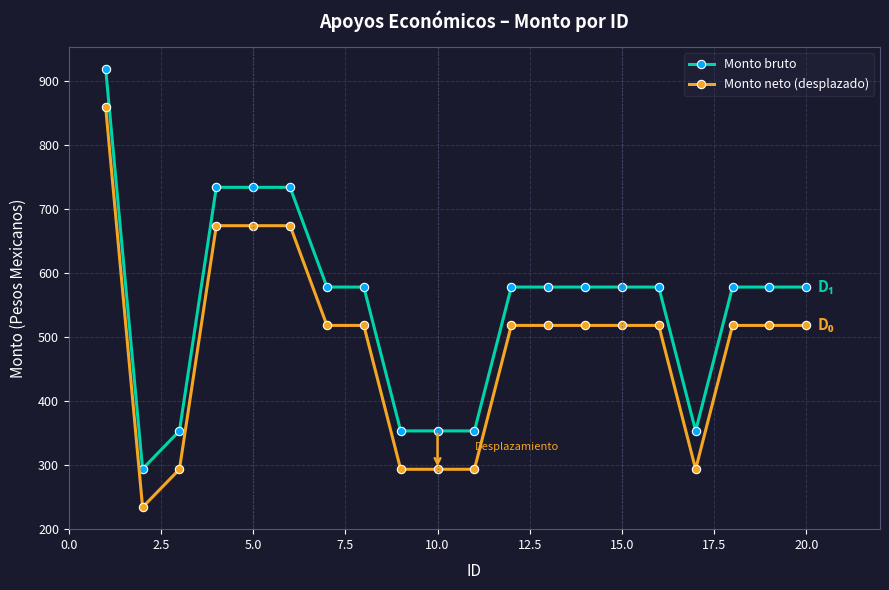

True or false: Monto neto (desplazado) and Monto bruto cross at least once.

False